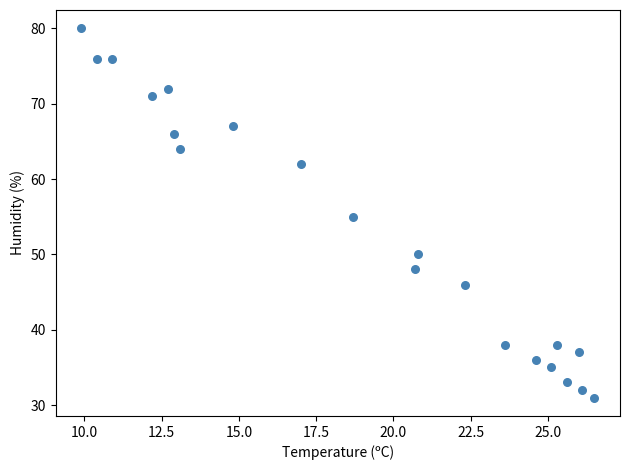

What is the range of Y values (max minus min)?

49